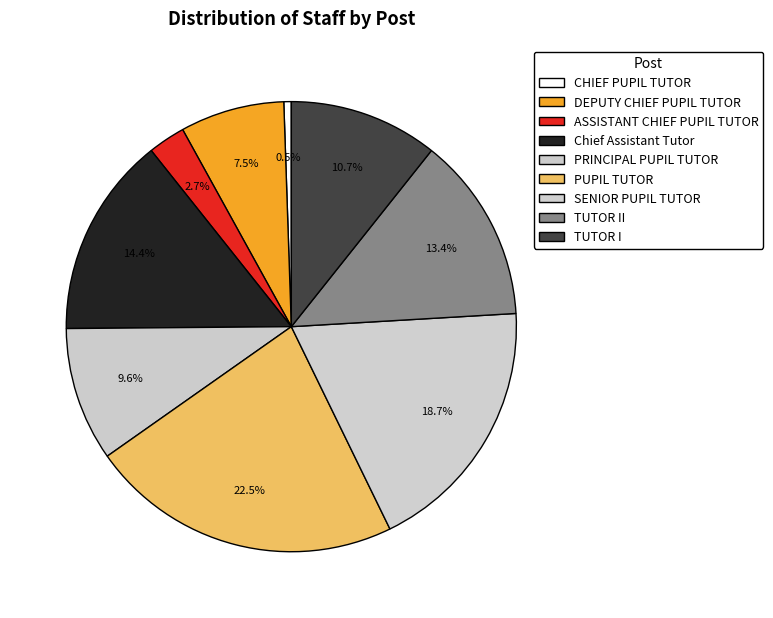

Which category has the biggest portion of the pie?

PUPIL TUTOR